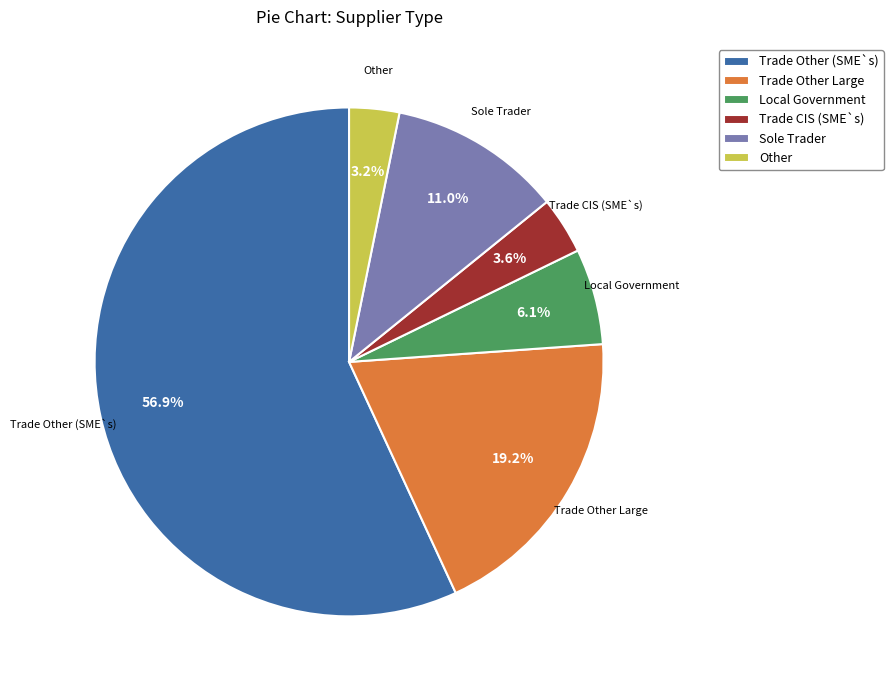

Count the number of slices in the pie.

6